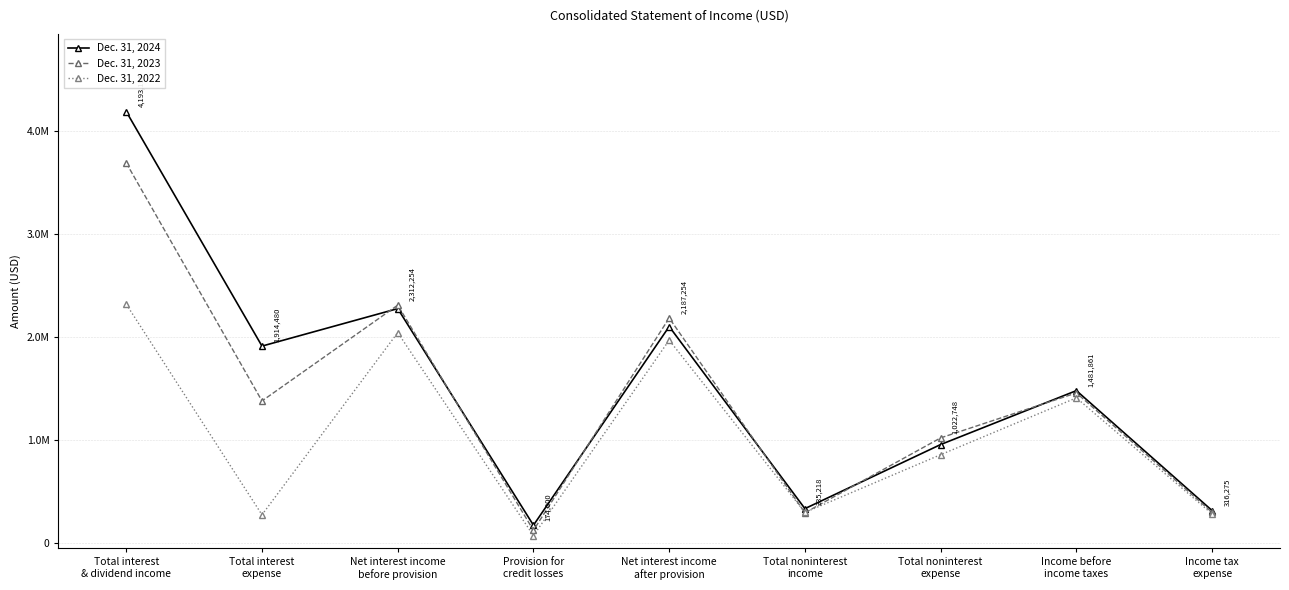

Which series has the largest total across all categories?

Dec. 31, 2024